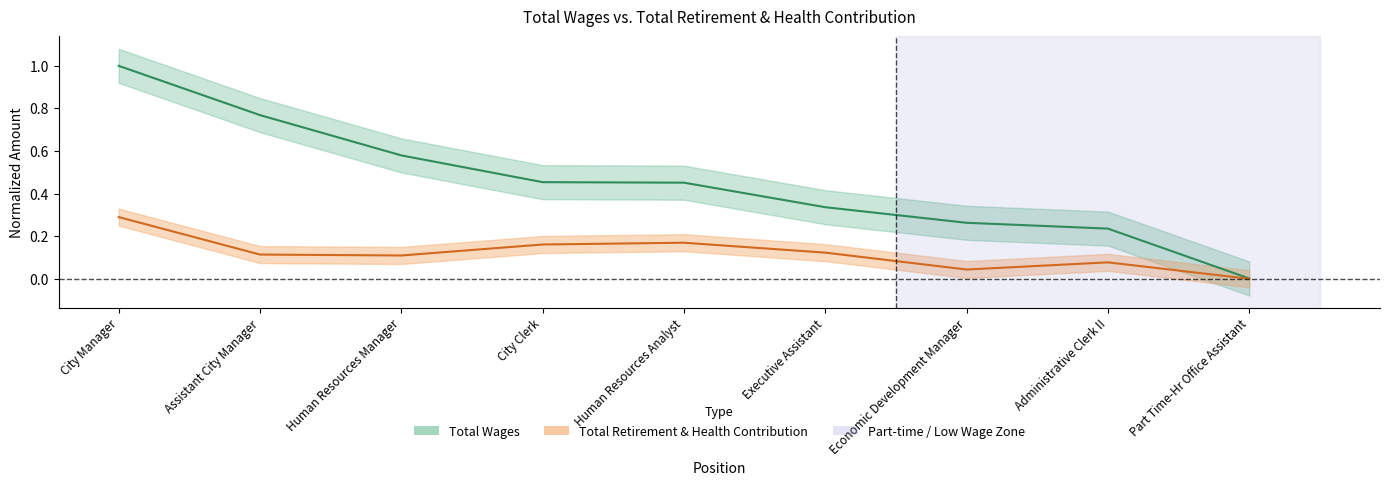

True or false: Total Retirement & Health Contribution and Total Wages cross at least once.

False